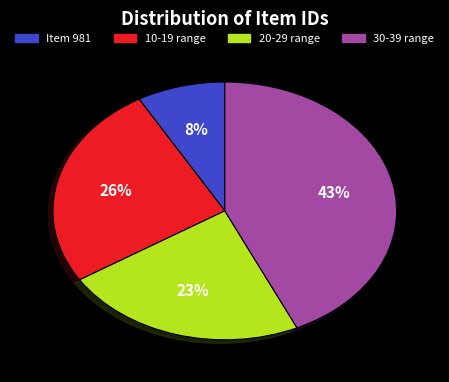

To the nearest percent, what is the average slice percentage?

25%